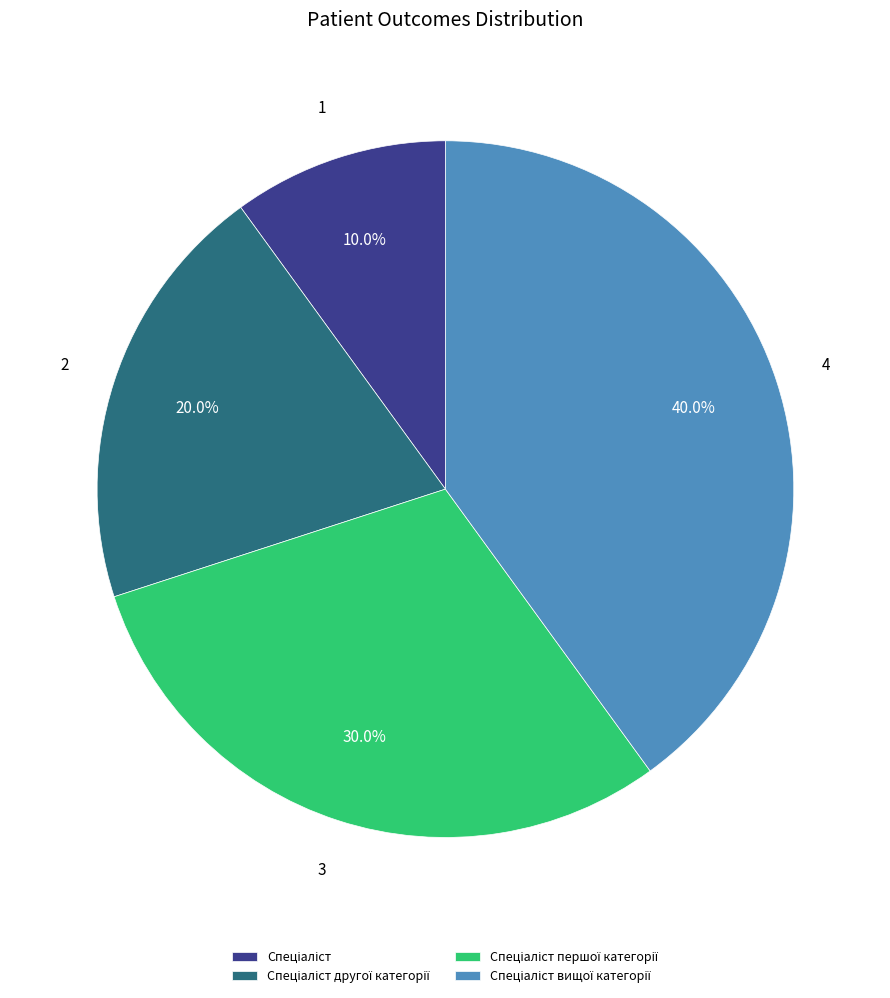

To the nearest percent, what is the difference between the largest and smallest slice percentages?

30%